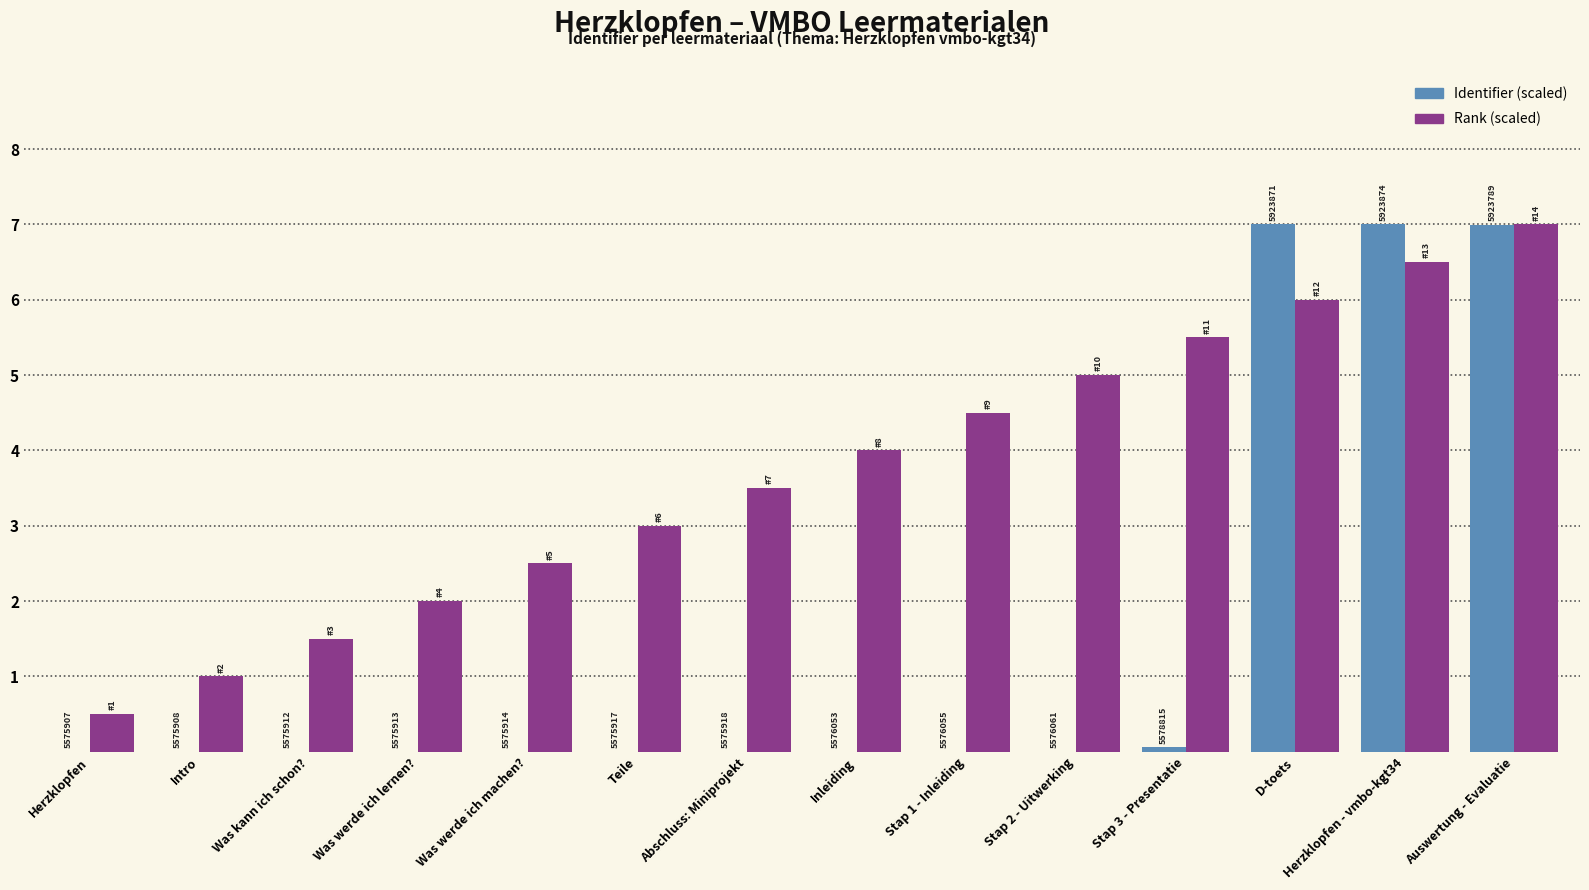

Reading left to right, extract all data points from this chart.

Identifier (scaled): Herzklopfen=0.0	Intro=0.0	Was kann ich schon?=0.0	Was werde ich lernen?=0.0	Was werde ich machen?=0.0	Teile=0.0	Abschluss: Miniprojekt=0.0	Inleiding=0.0	Stap 1 - Inleiding=0.0	Stap 2 - Uitwerking=0.0	Stap 3 - Presentatie=0.1	D-toets=7.0	Herzklopfen - vmbo-kgt34=7.0	Auswertung - Evaluatie=7.0
Rank (scaled): Herzklopfen=0.5	Intro=1.0	Was kann ich schon?=1.5	Was werde ich lernen?=2.0	Was werde ich machen?=2.5	Teile=3.0	Abschluss: Miniprojekt=3.5	Inleiding=4.0	Stap 1 - Inleiding=4.5	Stap 2 - Uitwerking=5.0	Stap 3 - Presentatie=5.5	D-toets=6.0	Herzklopfen - vmbo-kgt34=6.5	Auswertung - Evaluatie=7.0